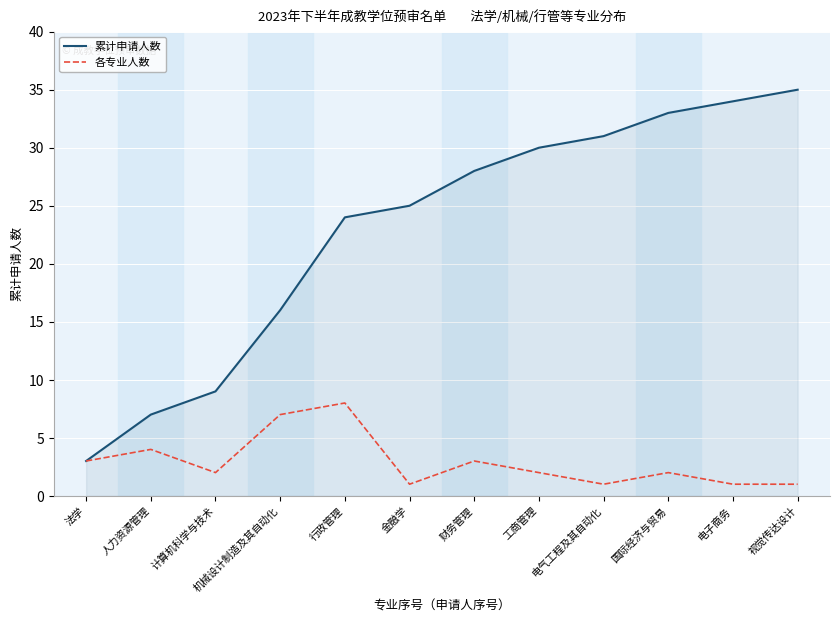

Which category has the lowest value in the 累计申请人数 series?

法学